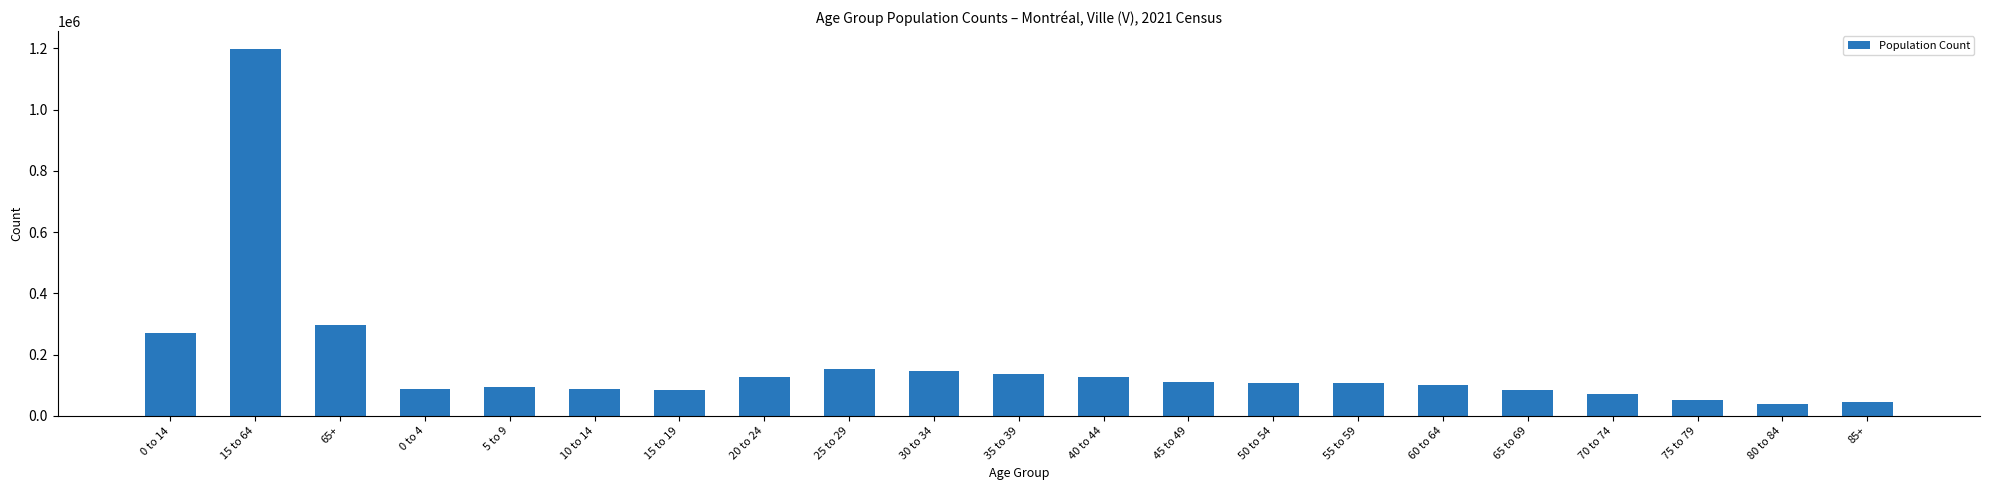

What is the approximate value at 0 to 14?

270430